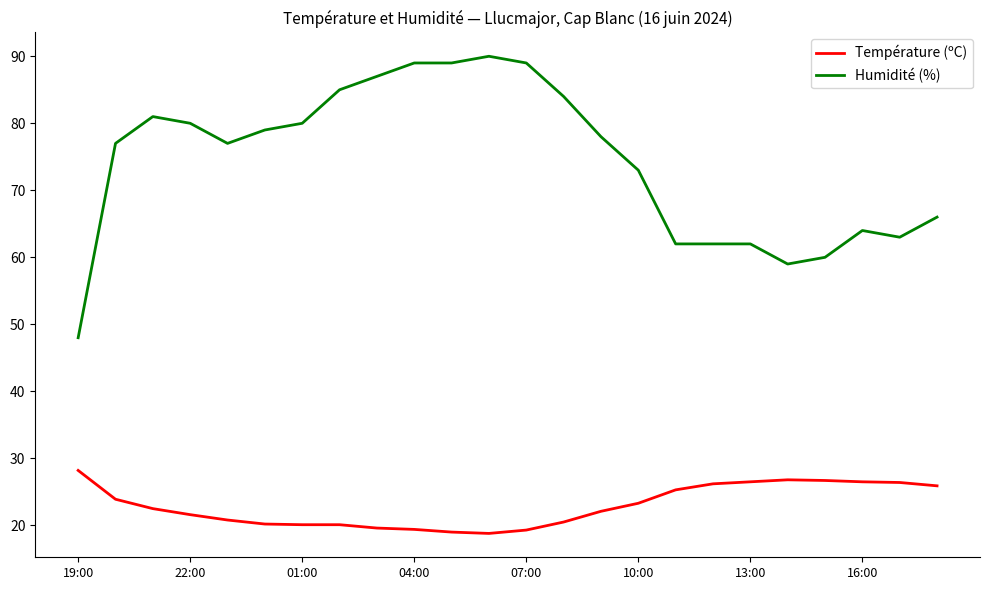

What is the minimum value for Température (ºC)?

18.8